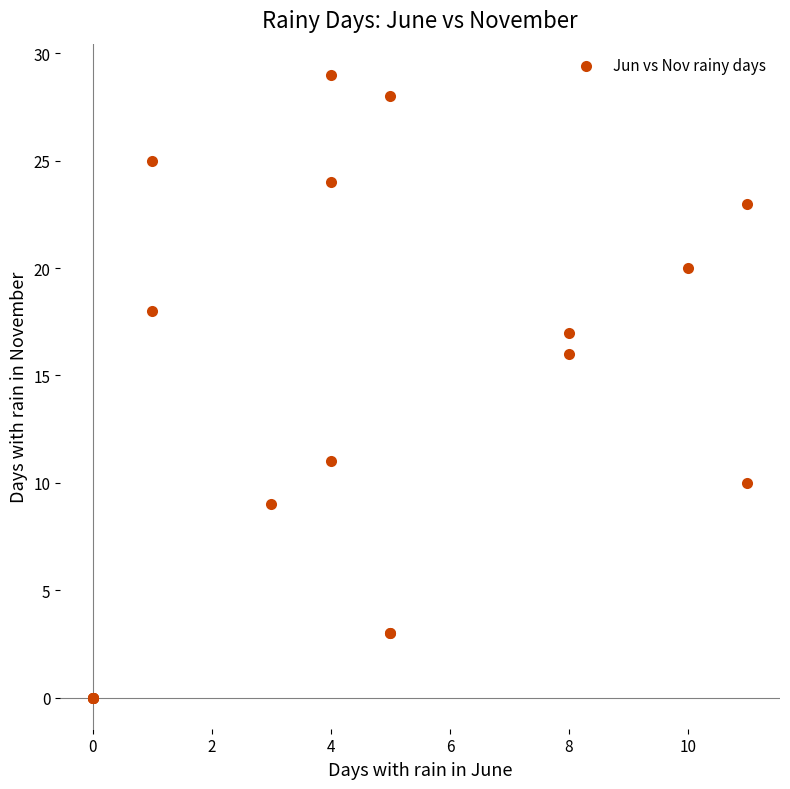

What Y value in the scatter plot is closest to 14?

16